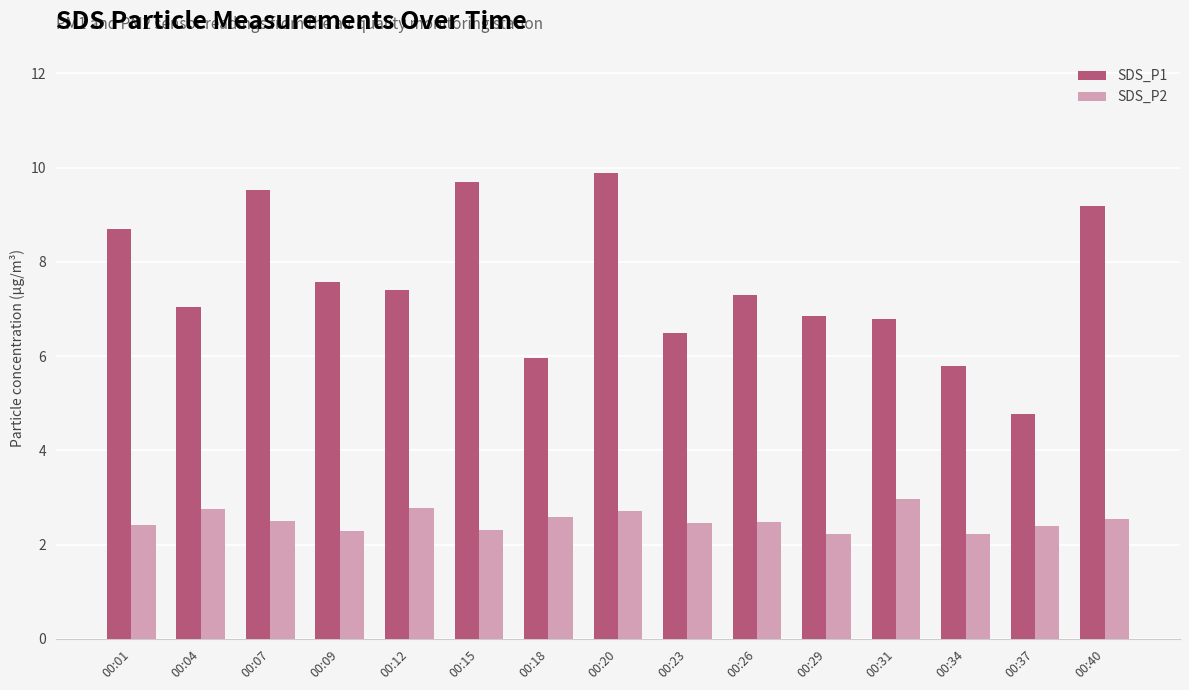

What is the spread (max minus min) of values at 00:26?

4.8